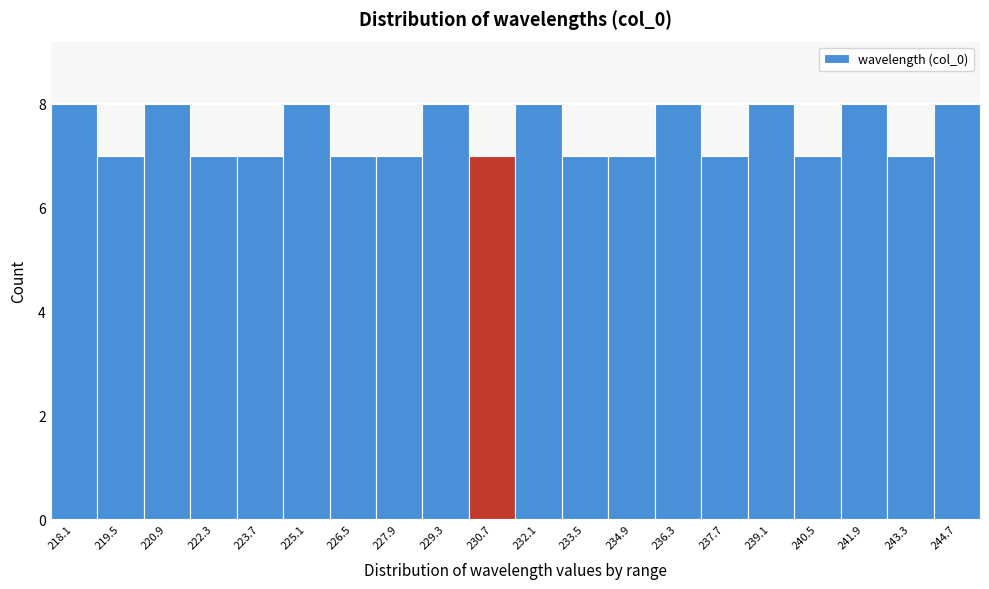

Reading right to left, transcribe all the data shown in this chart.

244.7=8	243.3=7	241.9=8	240.5=7	239.1=8	237.7=7	236.3=8	234.9=7	233.5=7	232.1=8	230.7=7	229.3=8	227.9=7	226.5=7	225.1=8	223.7=7	222.3=7	220.9=8	219.5=7	218.1=8